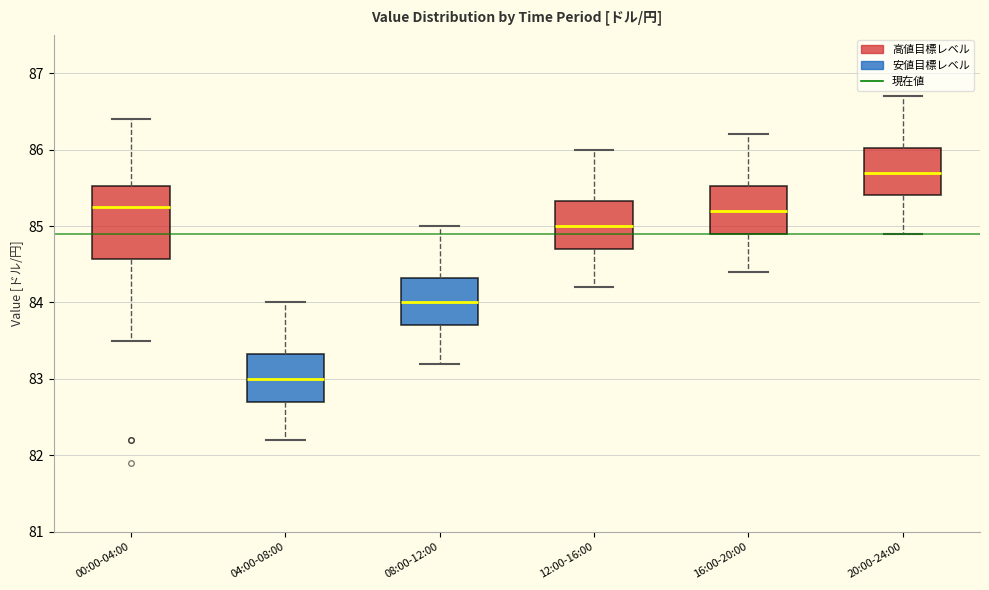

Reading left to right, read every box against the y-axis: the position of its median line, the range the box covers, and the ends of its whiskers. The values are not printed on the chart, so give them approximately, as read against the axis.

00:00-04:00: median 85.3, box 84.6 to 85.5, whiskers 83.5 to 86.4
04:00-08:00: median 83.0, box 82.7 to 83.3, whiskers 82.2 to 84.0
08:00-12:00: median 84.0, box 83.7 to 84.3, whiskers 83.2 to 85.0
12:00-16:00: median 85.0, box 84.7 to 85.3, whiskers 84.2 to 86.0
16:00-20:00: median 85.2, box 84.9 to 85.5, whiskers 84.4 to 86.2
20:00-24:00: median 85.7, box 85.4 to 86.0, whiskers 84.9 to 86.7